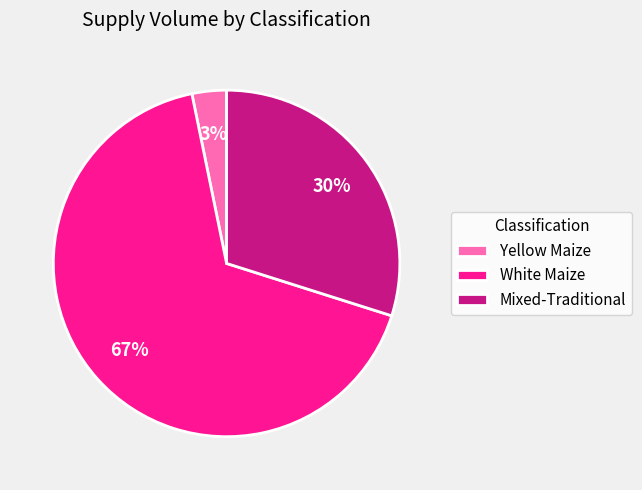

Which has a higher value, Mixed-Traditional or Yellow Maize?

Mixed-Traditional